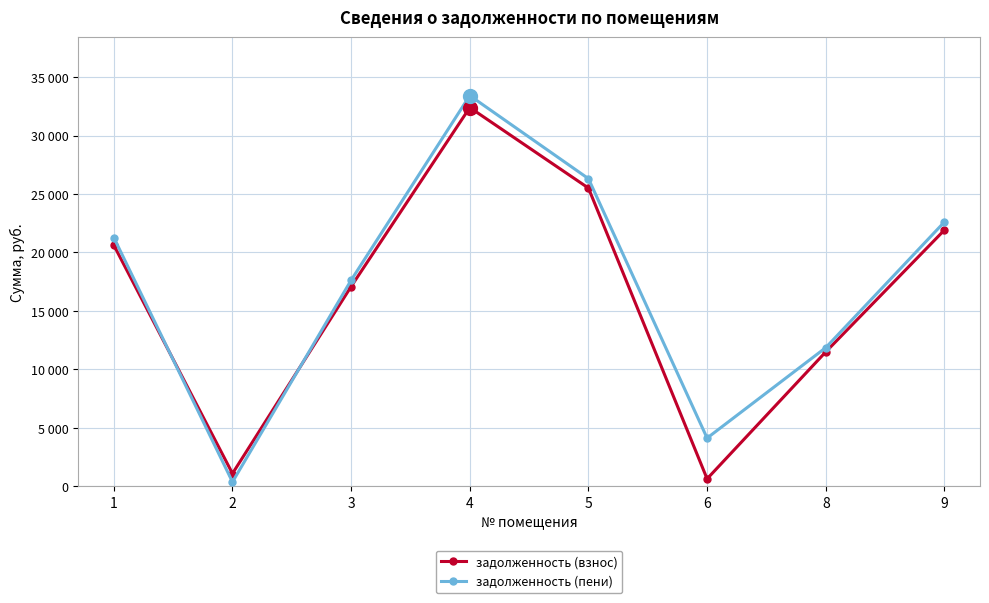

What is the spread (max minus min) of values at 6?

3485.6